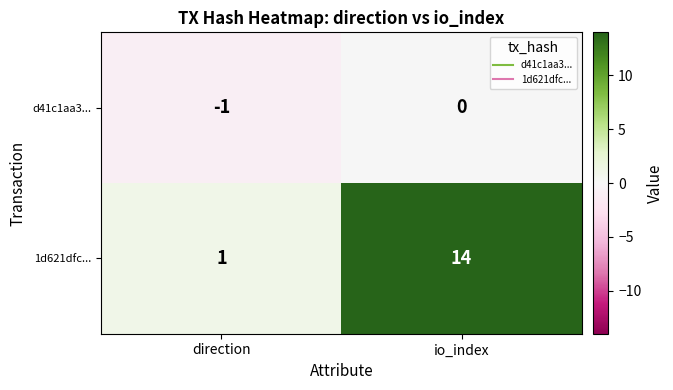

What is the difference between the highest and lowest values at io_index?

14